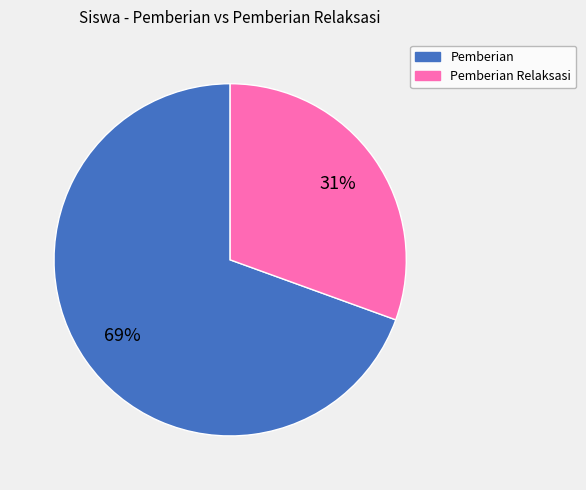

Which slice is the largest?

Pemberian